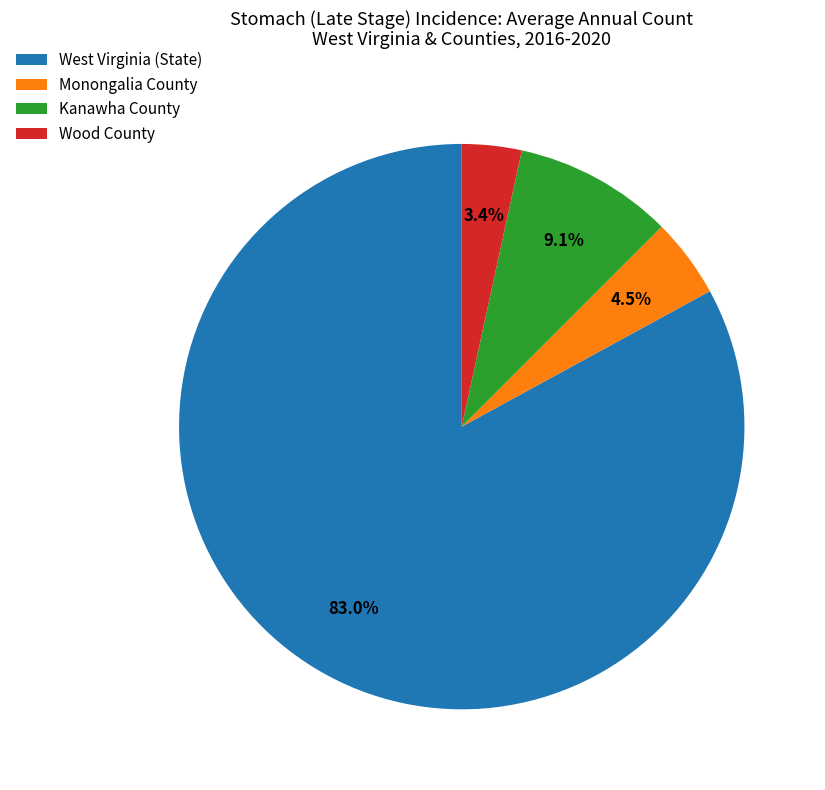

How much of the chart is everything except Kanawha County?

90.9%